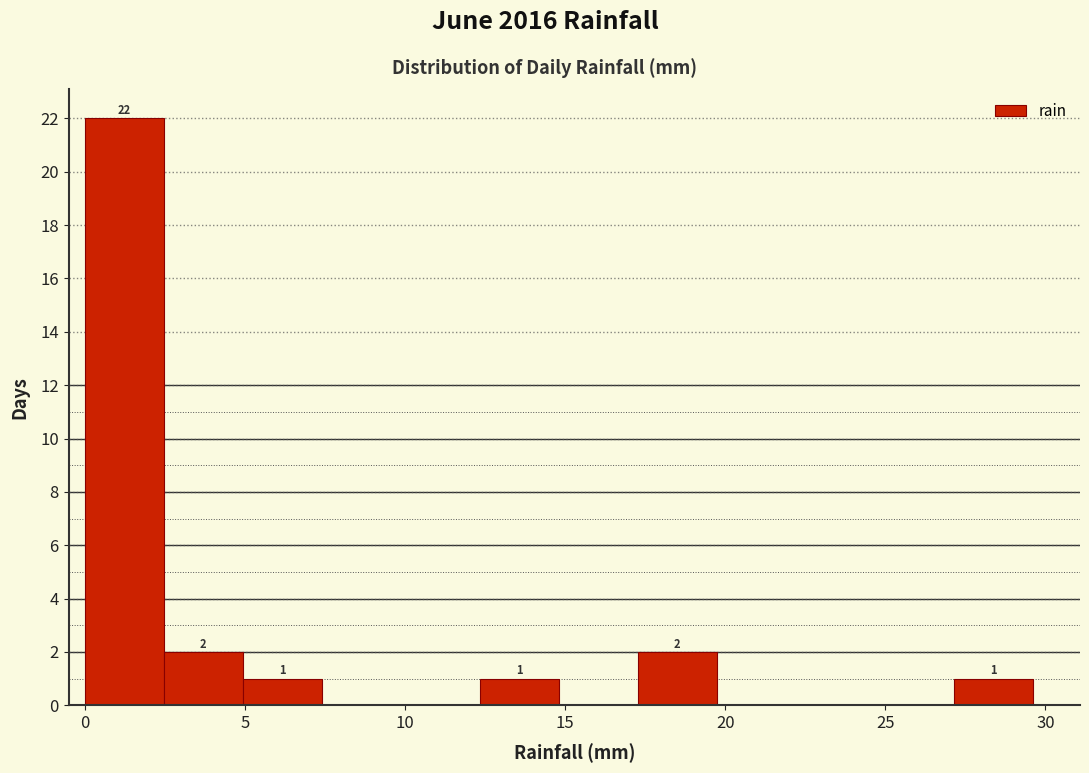

Over which range of the x-axis is the bar tallest?

0.0 to 2.5